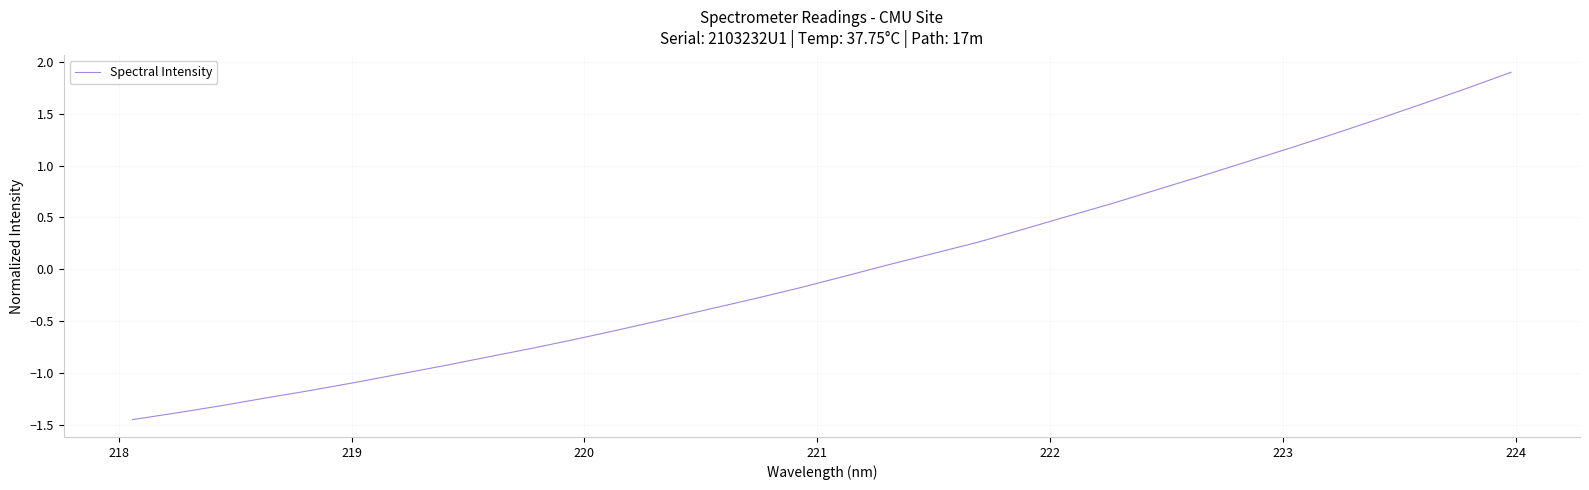

What is the maximum value shown in the chart?

1.9